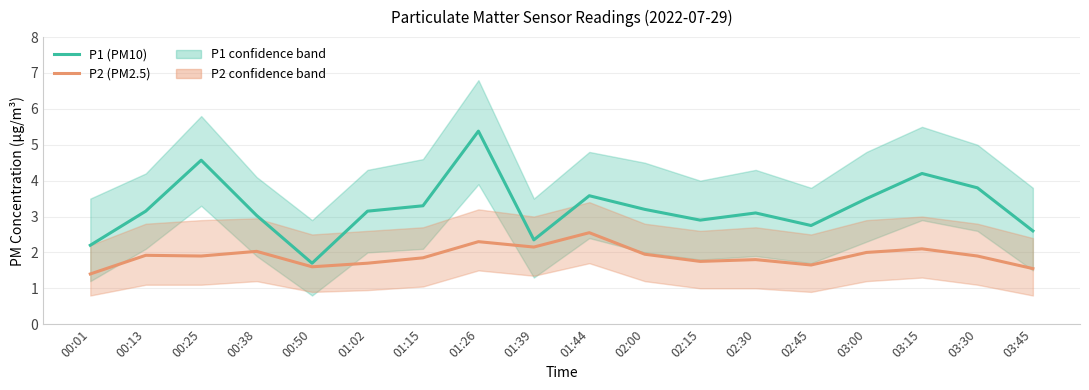

True or false: P2 (PM2.5) has more than 0 points higher than both neighbors.

True